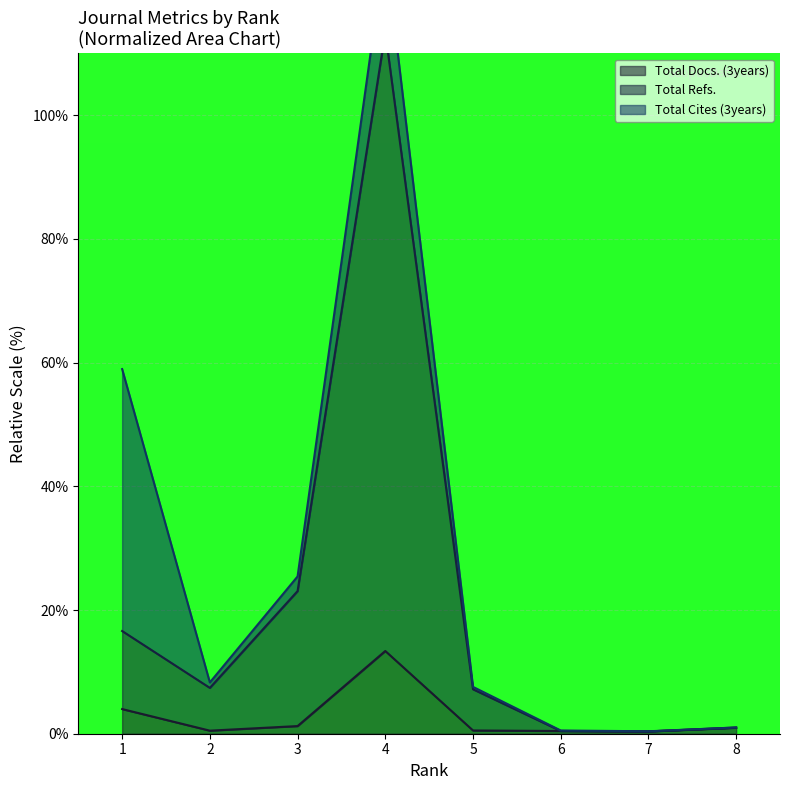

Does the chart display data point markers on the line(s)?

No